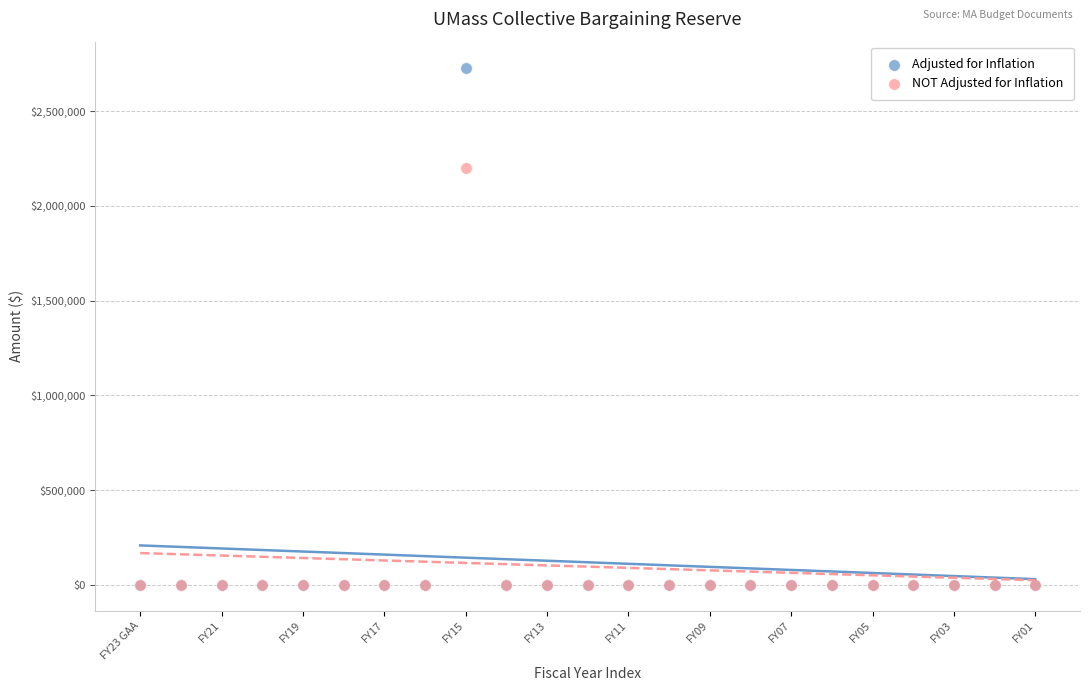

Which series has the largest Y range (max minus min)?

Adjusted for Inflation